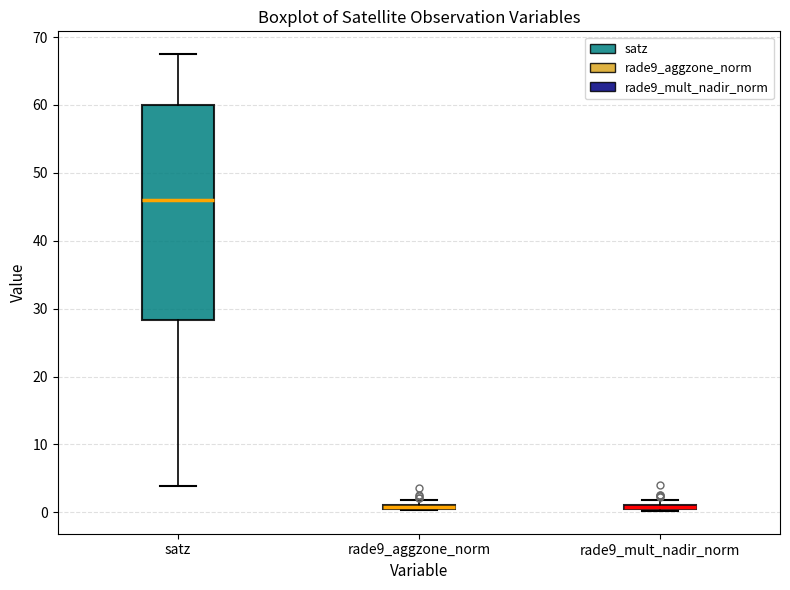

Where is the upper edge of the box for rade9_mult_nadir_norm on the y-axis? The values are not printed on the chart, so give them approximately, as read against the axis.

1